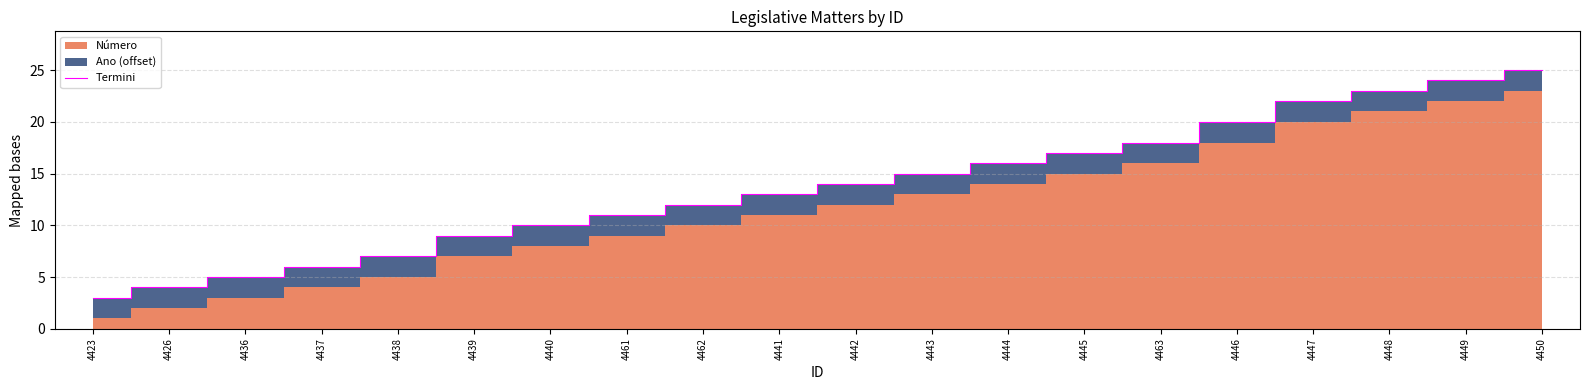

Reading left to right, transcribe all the data shown in this chart.

3	4	5	6	7	9	10	11	12	13	14	15	16	17	18	20	22	23	24	25